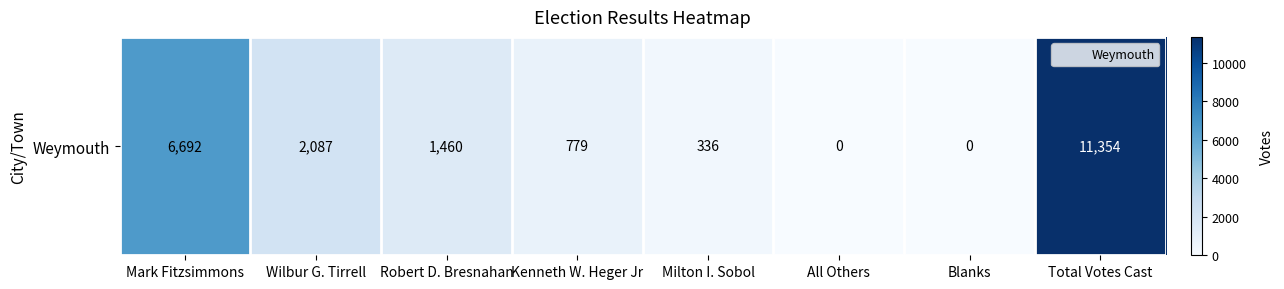

Reading left to right, transcribe all the data shown in this chart.

Mark Fitzsimmons=6692	Wilbur G. Tirrell=2087	Robert D. Bresnahan=1460	Kenneth W. Heger Jr=779	Milton I. Sobol=336	All Others=0	Blanks=0	Total Votes Cast=11354